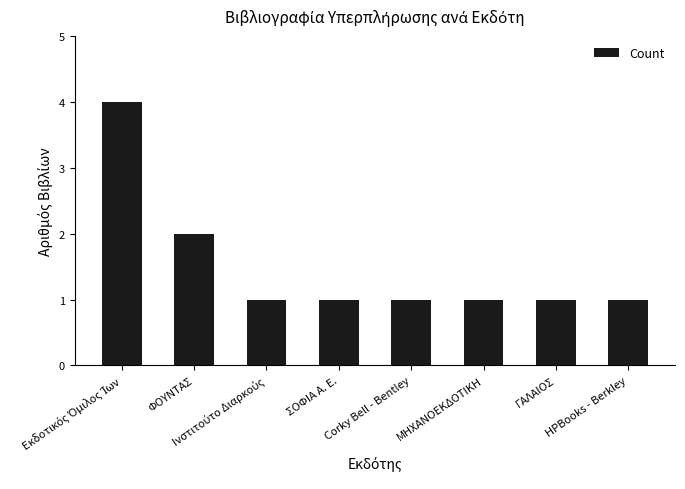

What is the ratio of the value at ΓΑΛΑΙΟΣ to the value at ΜΗΧΑΝΟΕΚΔΟΤΙΚΗ?

1.0